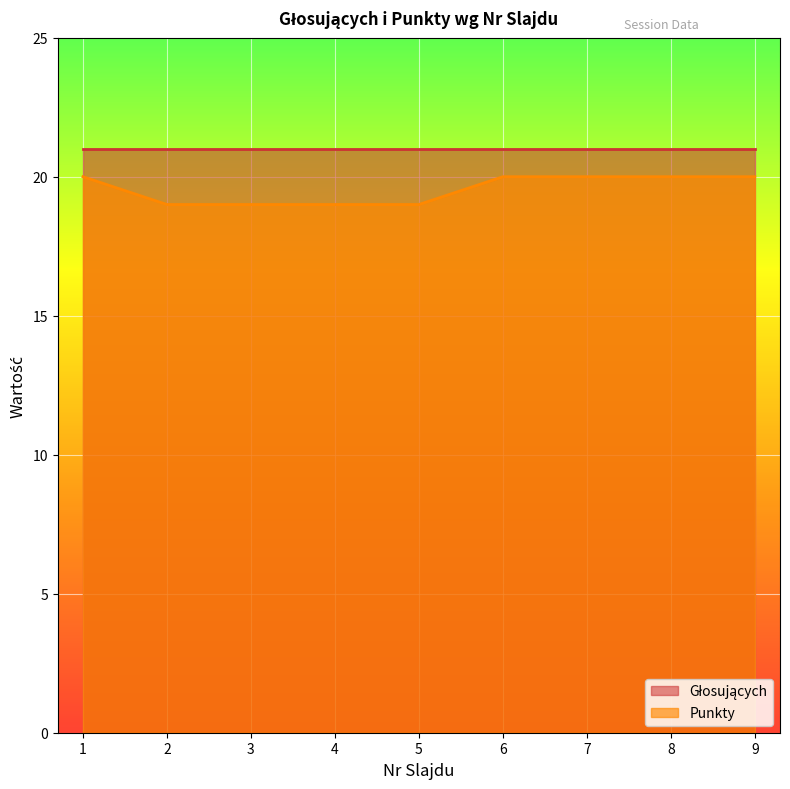

Reading left to right, extract all data points from this chart.

20	19	19	19	19	20	20	20	20